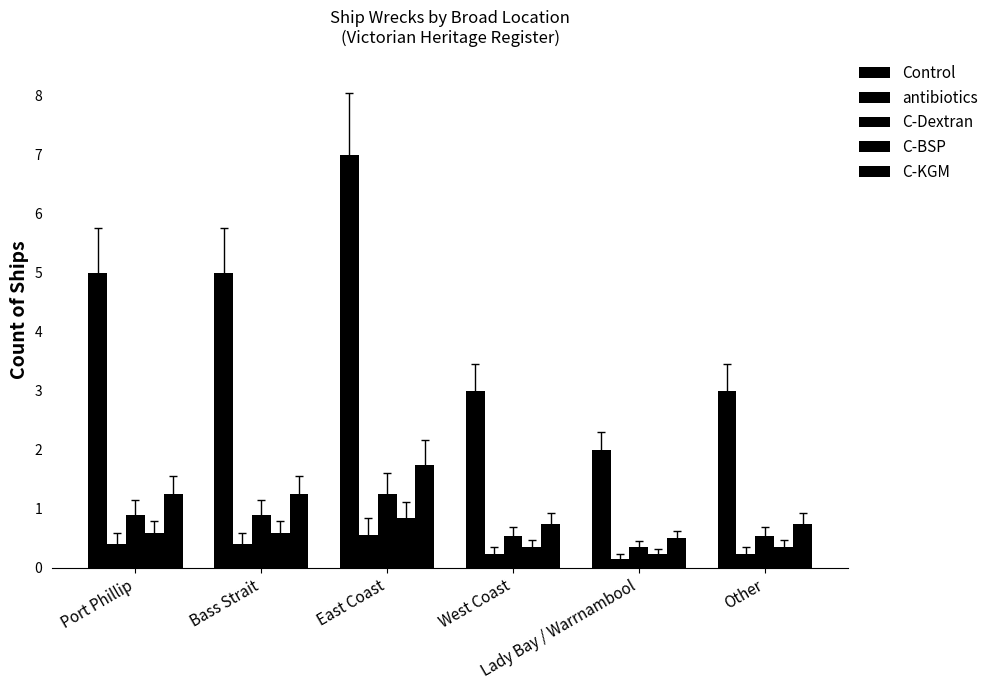

Does the chart contain any negative values?

No